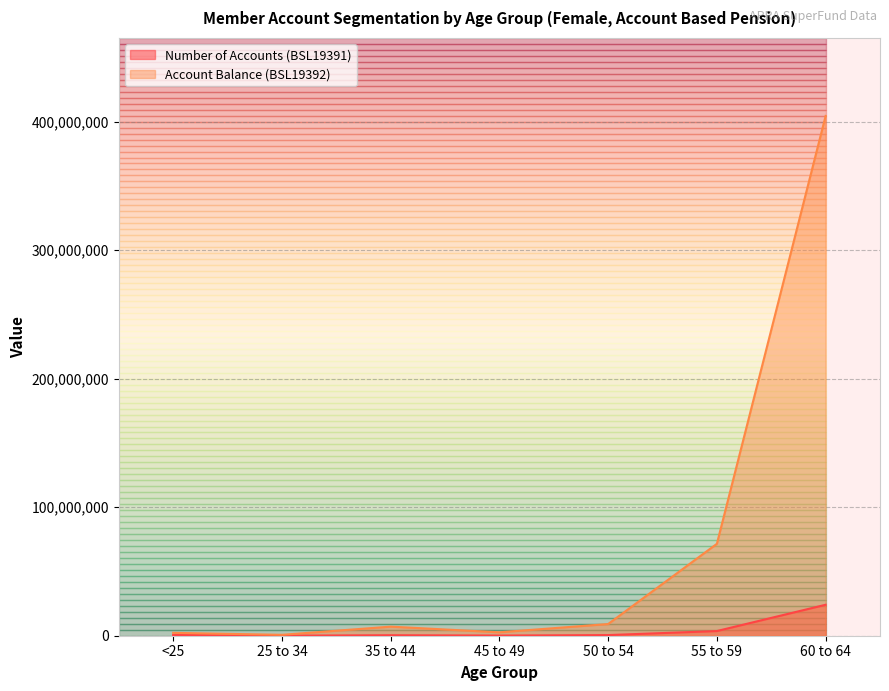

Where does the Account Balance (BSL19392) series first go above 7067000?

50 to 54